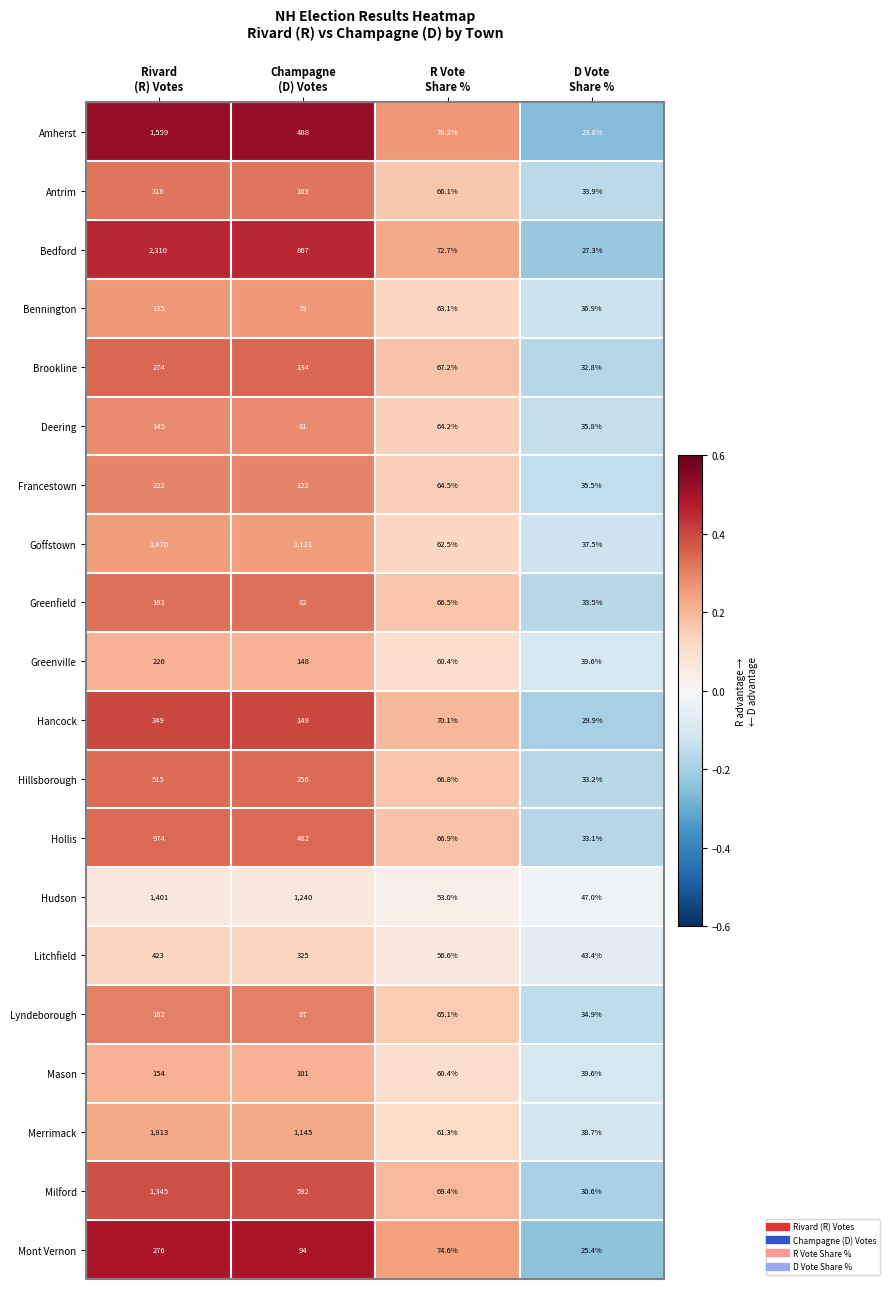

List the series in order of their peak value, highest first.

Bedford, Goffstown, Merrimack, Amherst, Hudson, Milford, Hollis, Hillsborough, Litchfield, Hancock, Antrim, Mont Vernon, Brookline, Greenville, Francestown, Greenfield, Lyndeborough, Mason, Deering, Bennington